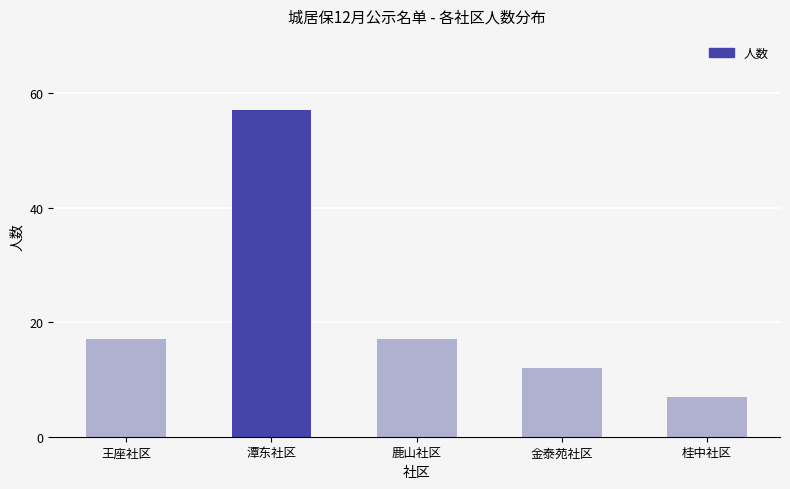

What is the ratio of the value at 鹿山社区 to the value at 王座社区?

1.0